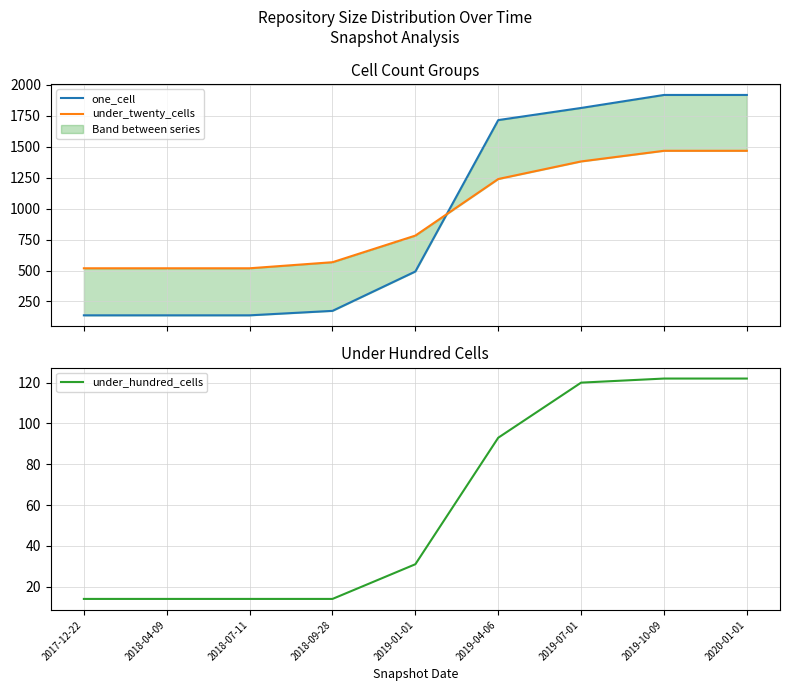

Does the chart have visible grid lines?

Yes